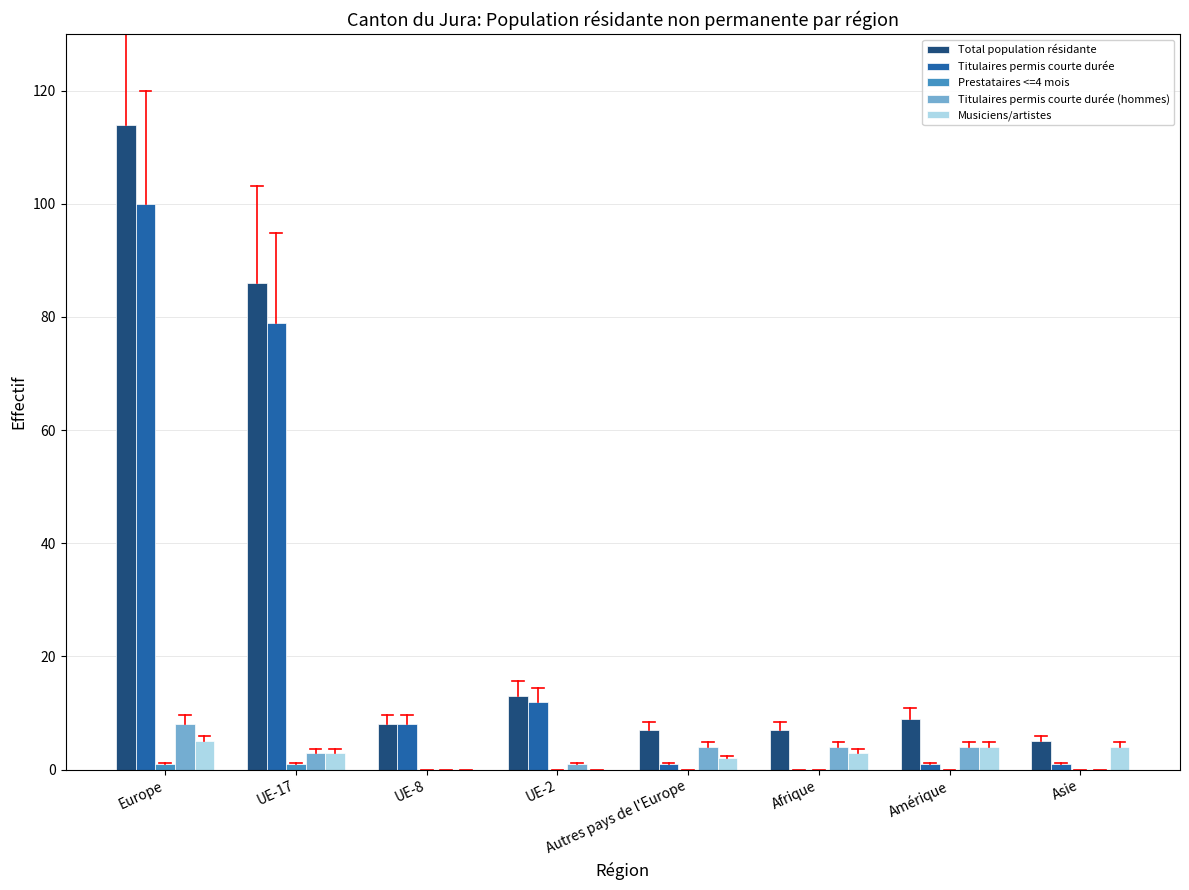

At which label is Titulaires permis courte durée closest to 50?

UE-17